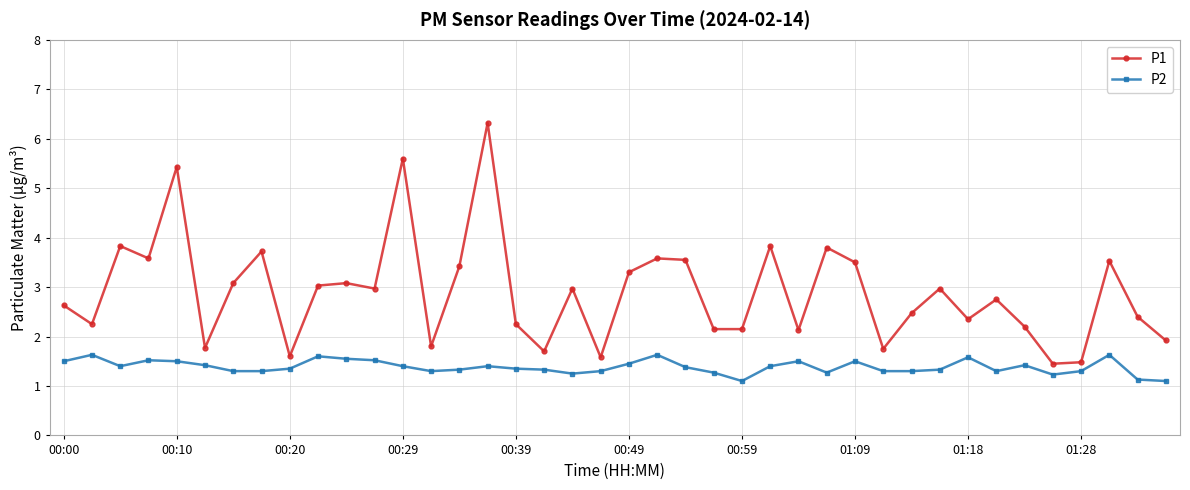

What is the value of the P1 point at the 20th from the left?

1.6